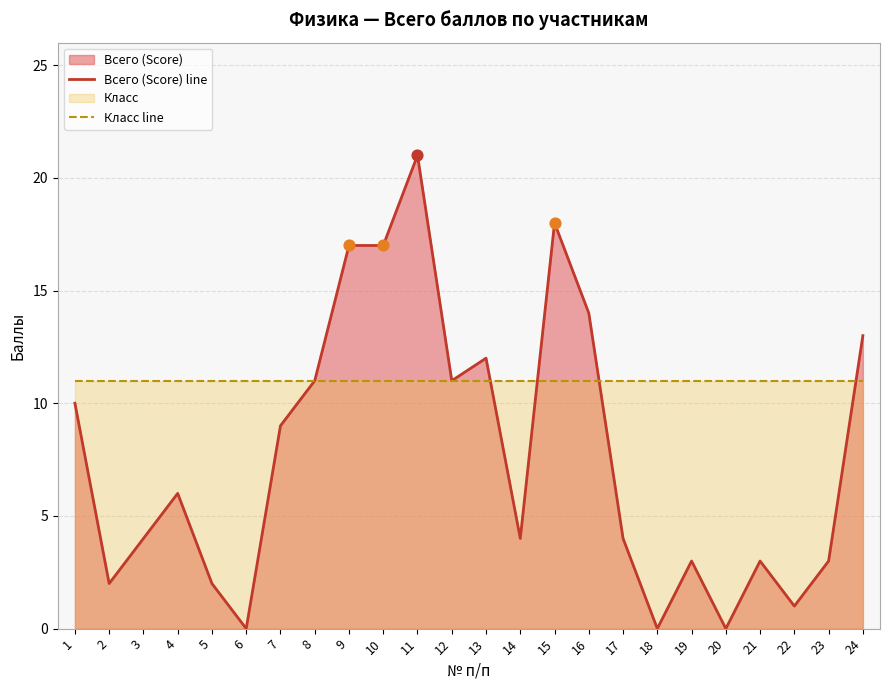

Is the value of Всего (Score) line at 6 greater than the value of Класс line at 24?

No